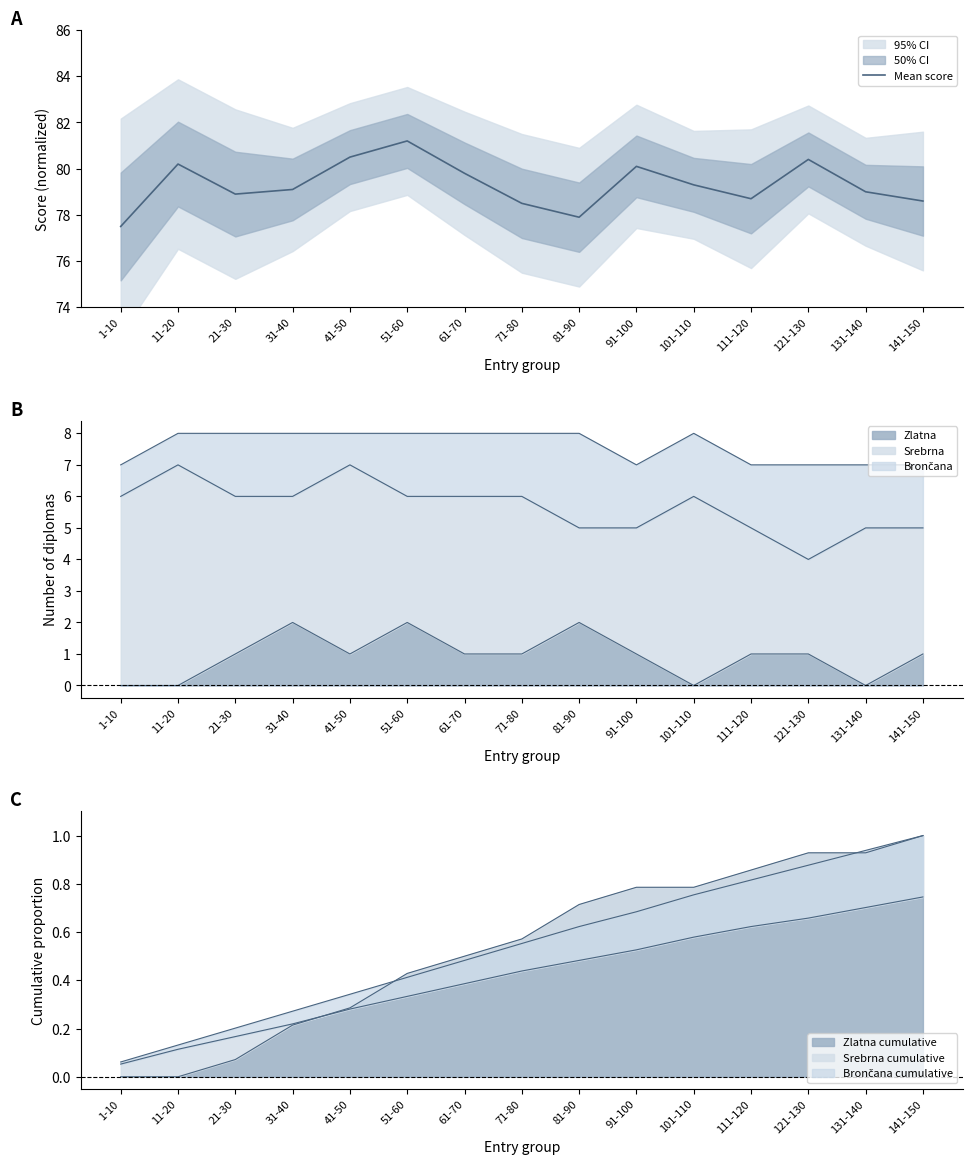

What is the average value?

79.3